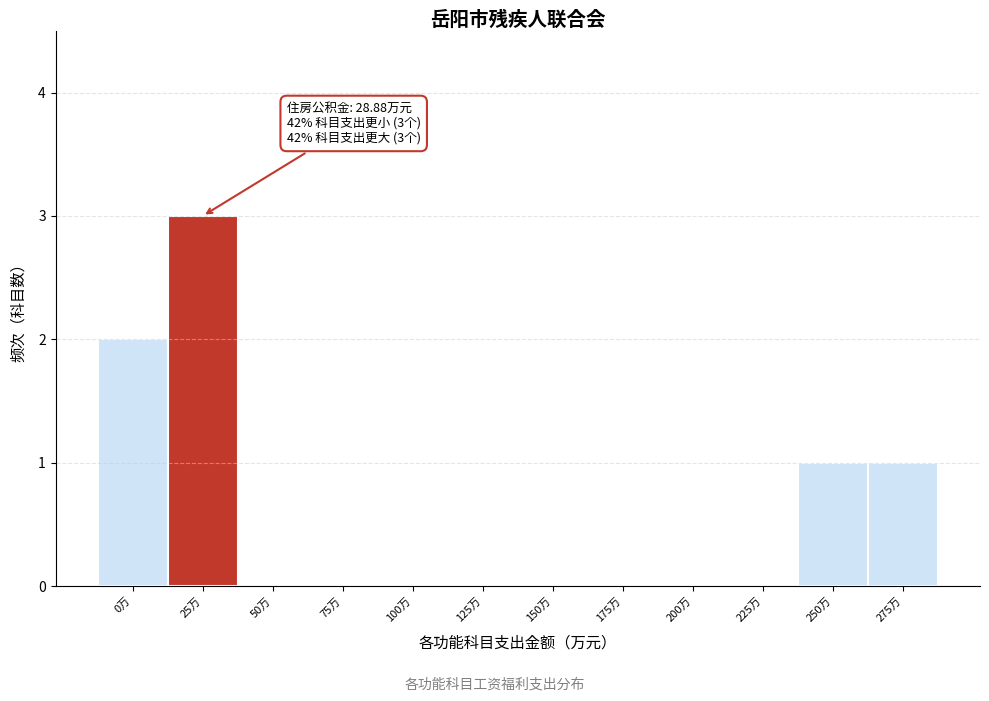

Reading right to left, extract all data points from this chart.

275万=1	250万=1	225万=0	200万=0	175万=0	150万=0	125万=0	100万=0	75万=0	50万=0	25万=3	0万=2